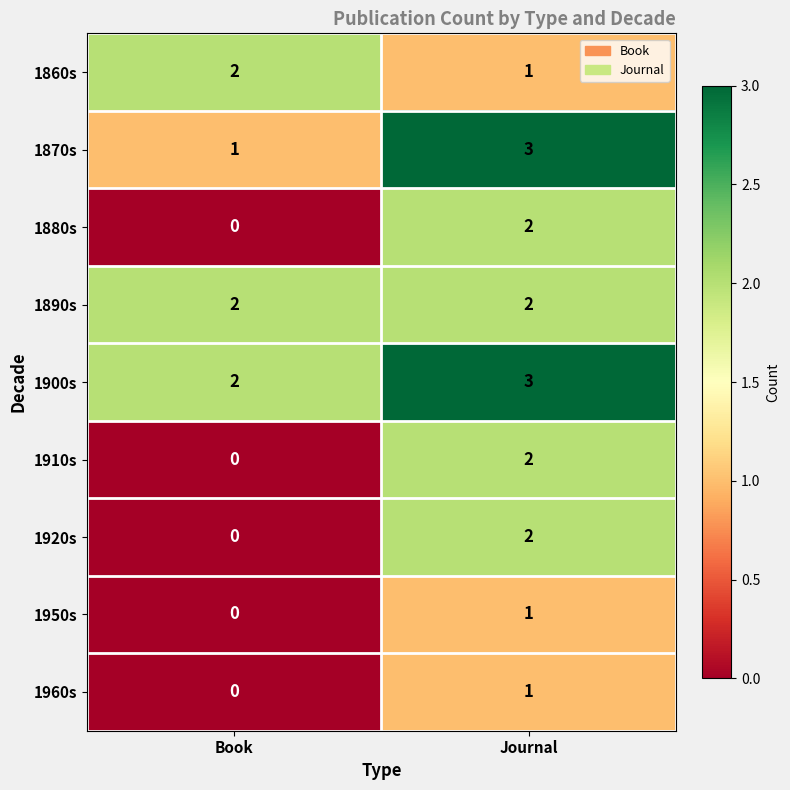

At which label is 1920s closest to 1?

Book